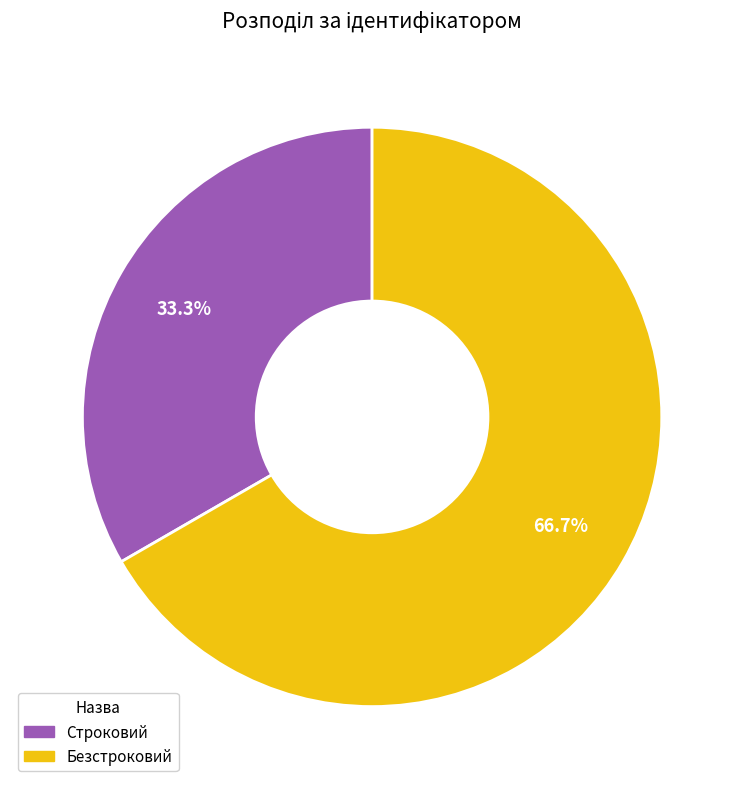

Which category accounts for the majority?

Безстроковий